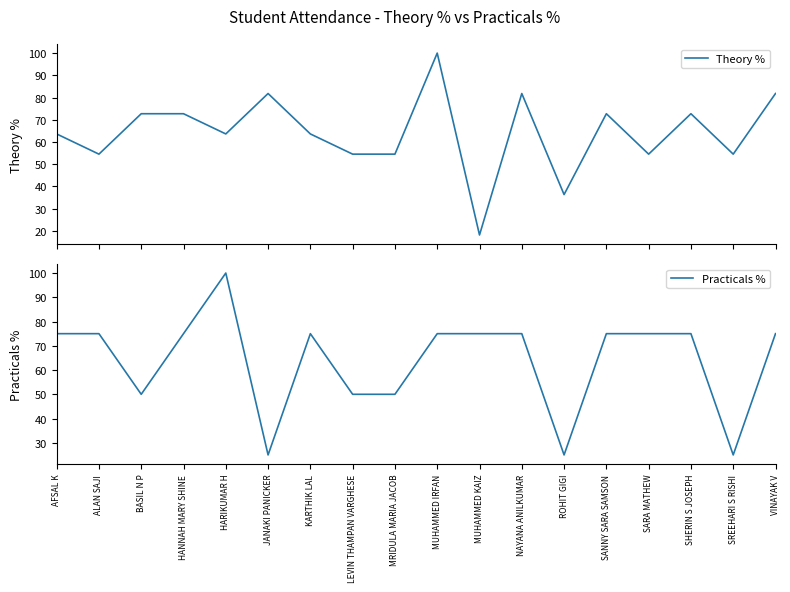

What is the label of the 15th point from the right?

HANNAH MARY SHINE